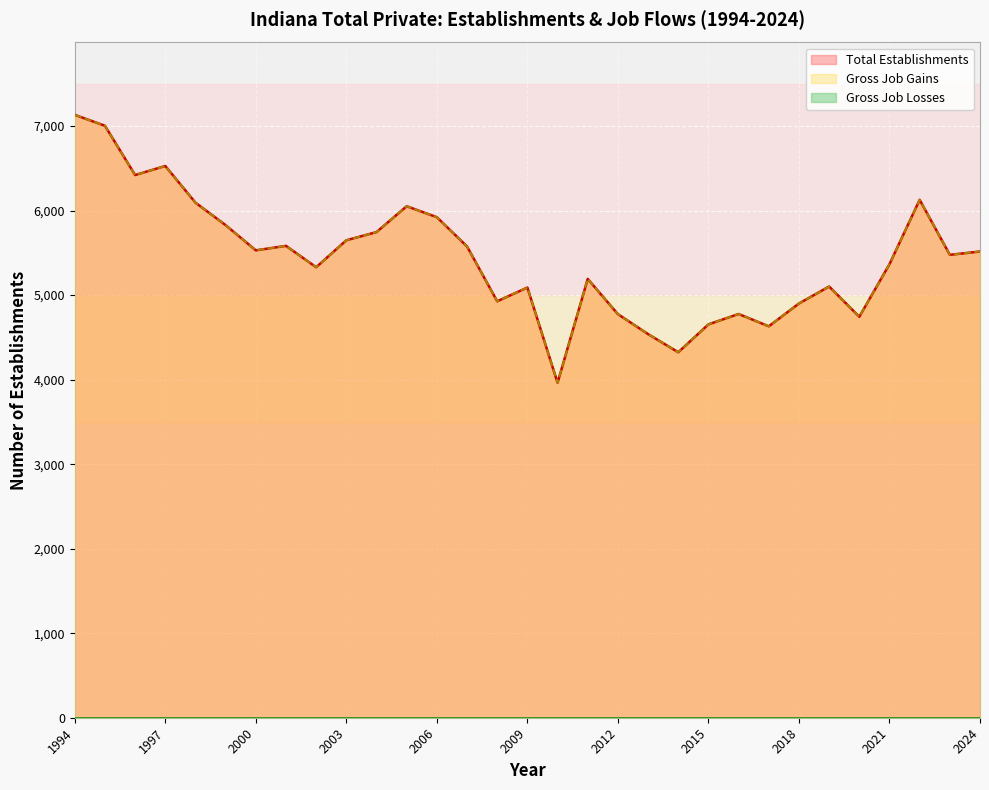

True or false: Gross Job Gains and Total Establishments intersect in this chart.

False